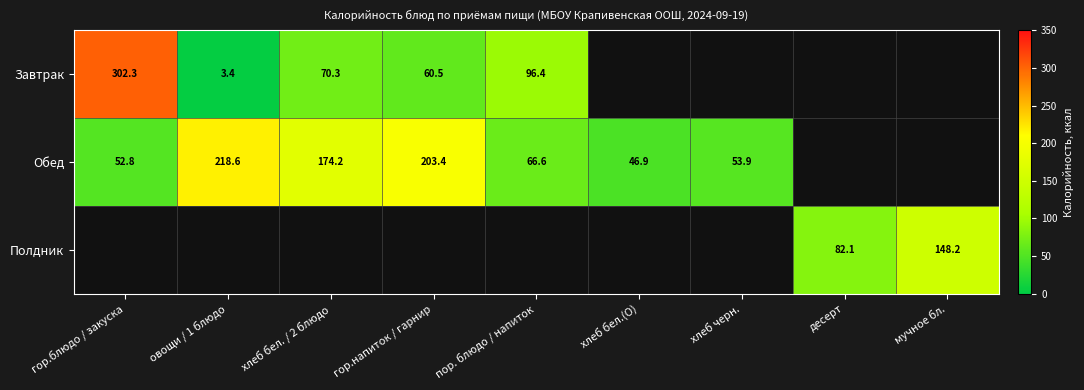

What is the average value of the Завтрак series?

59.2